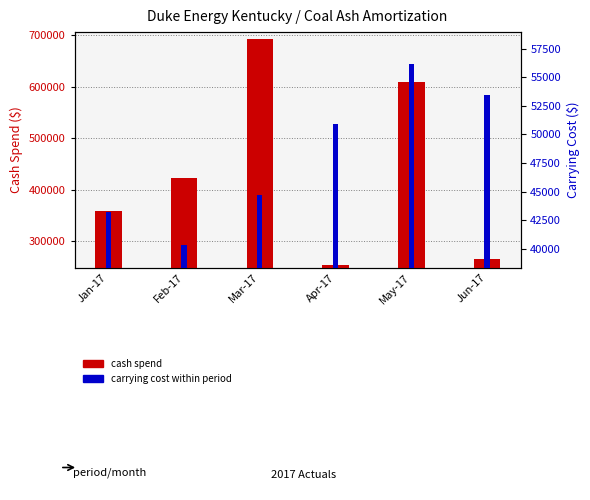

Which series has the largest total across all categories?

cash spend